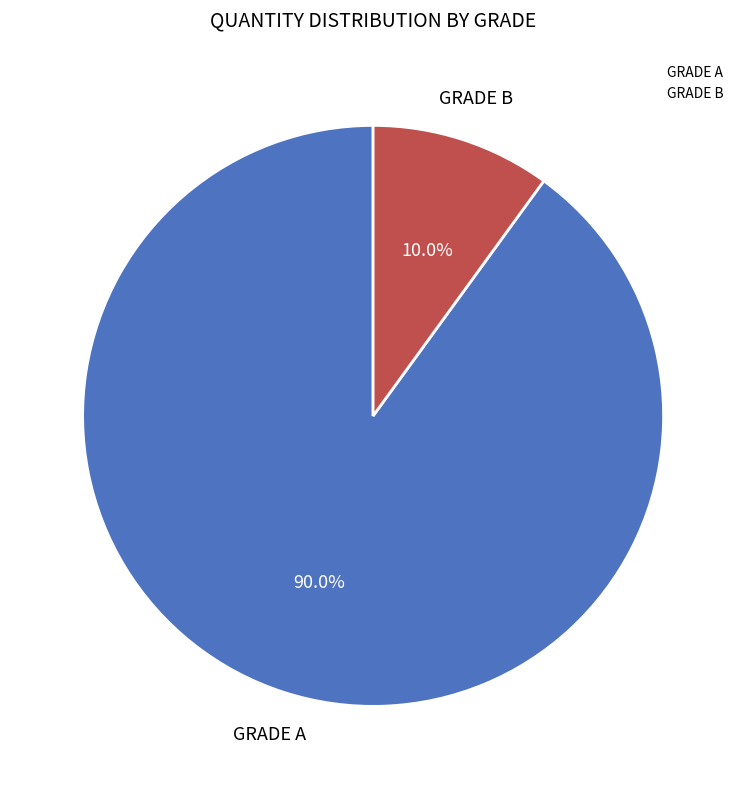

Is it true that GRADE B is 1% of the pie?

False